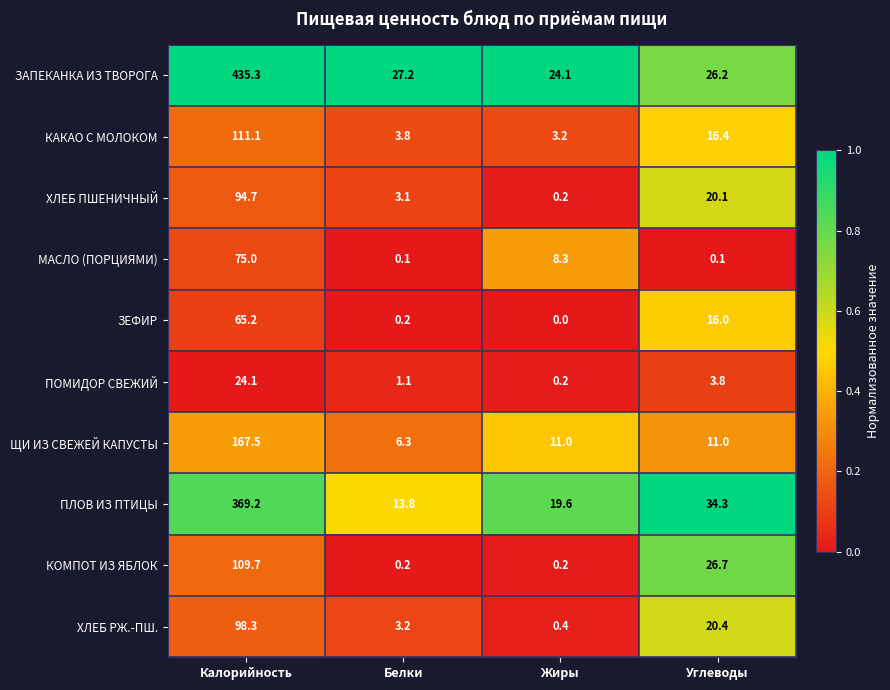

Is it true that КАКАО С МОЛОКОМ equals 159.4 at Калорийность?

False